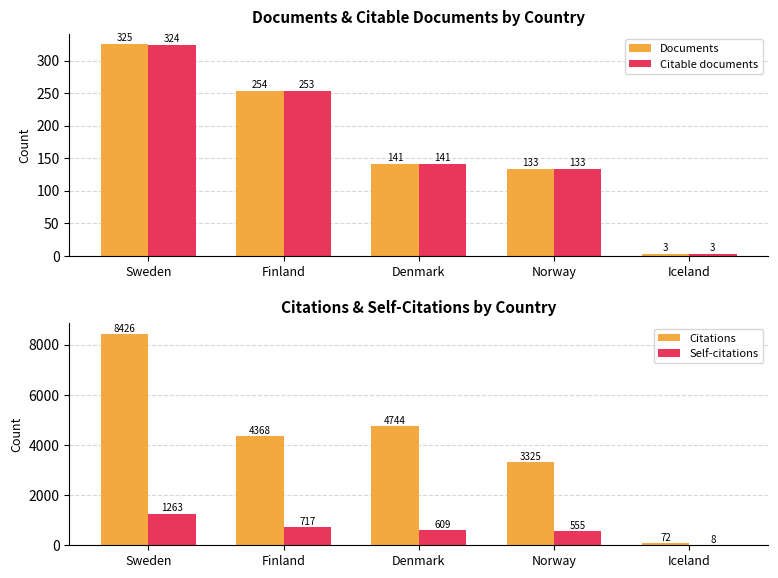

Between Iceland and Denmark, which is larger?

Denmark